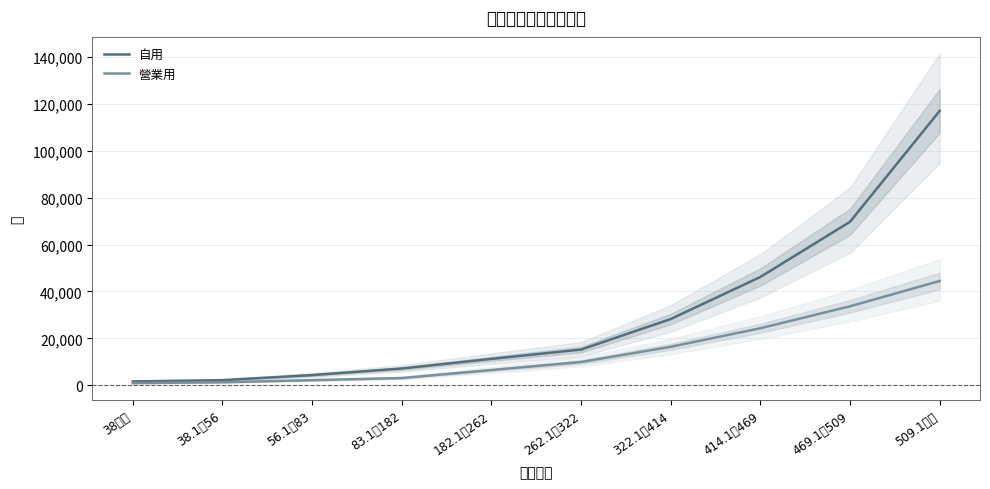

True or false: 營業用 has more than 0 points higher than both neighbors.

False